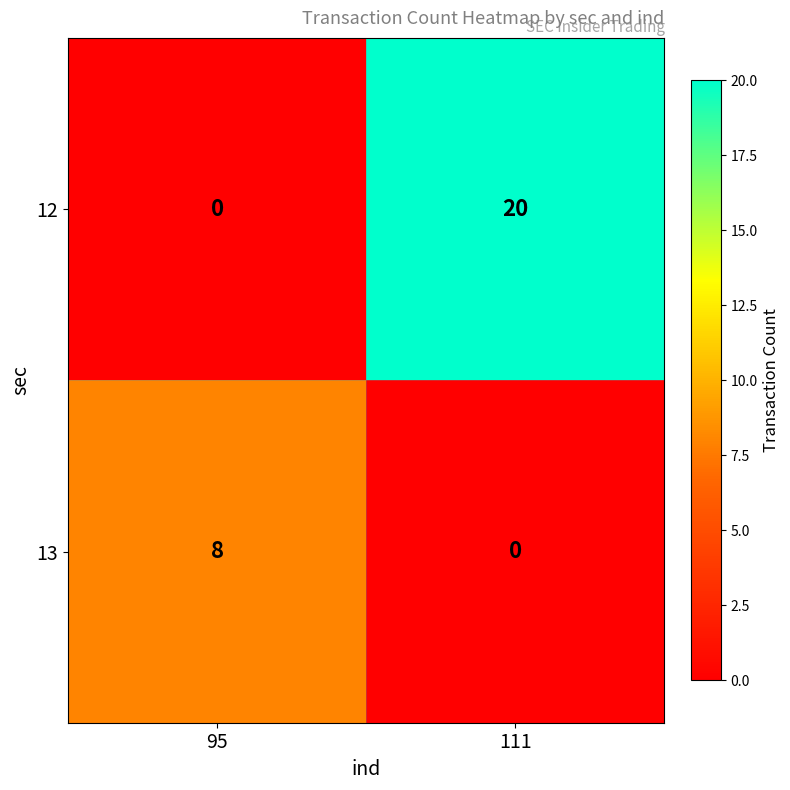

List the series in order of their overall mean, lowest first.

13, 12